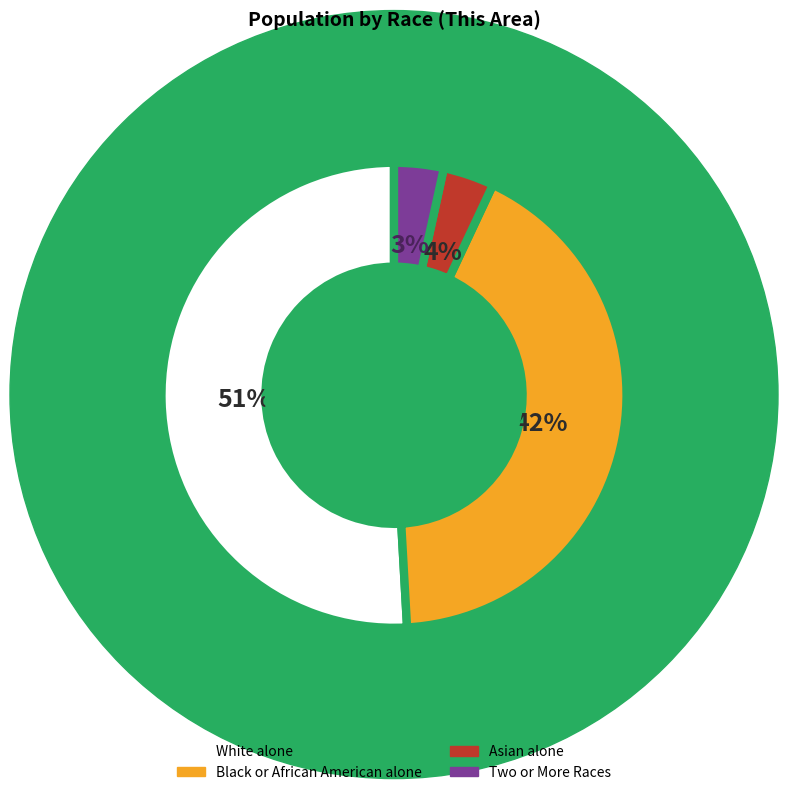

Between Asian alone and White alone, which is larger?

White alone